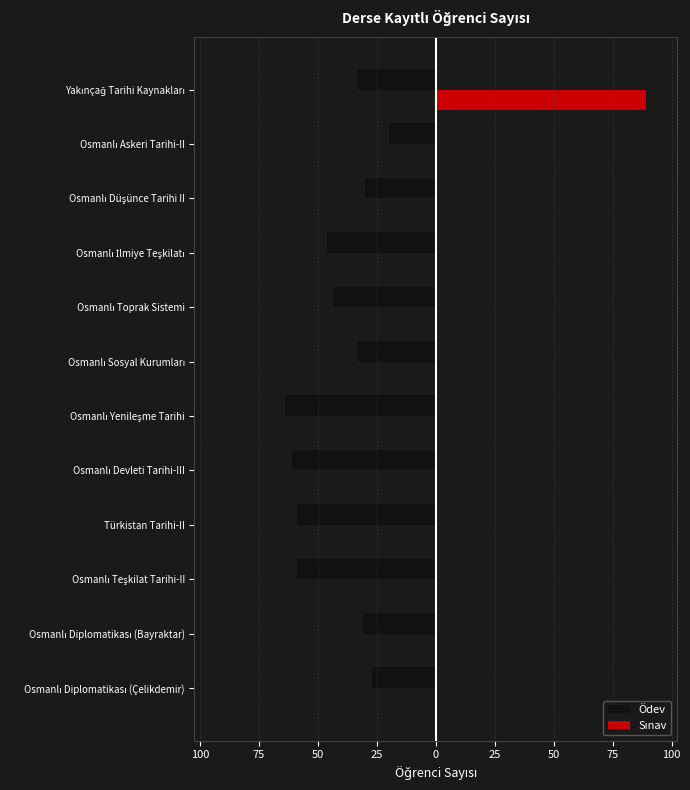

How many groups of bars are there?

12